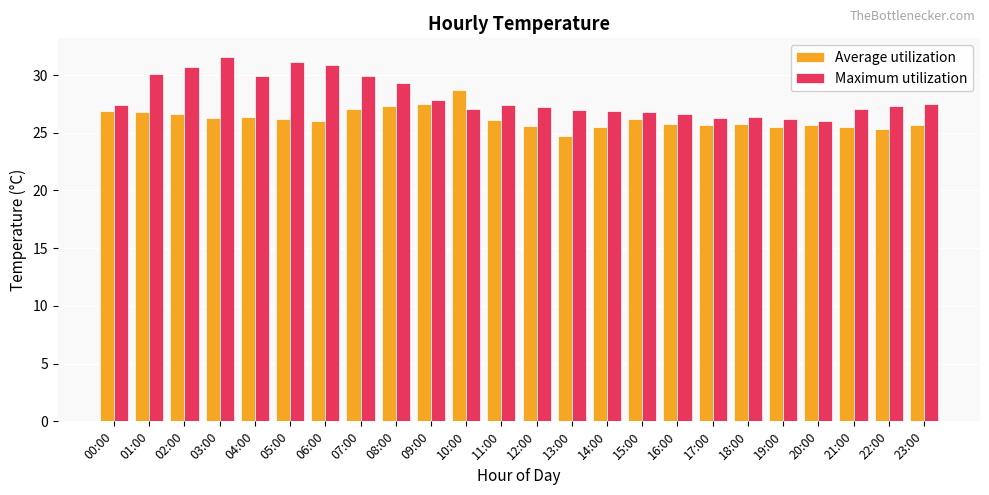

At which label does Average utilization first exceed 26?

00:00